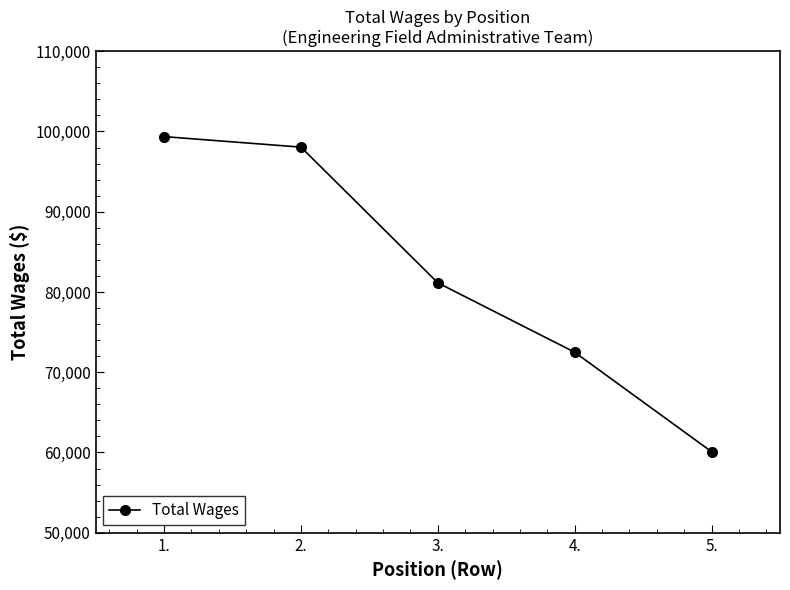

What is the maximum value shown in the chart?

99357